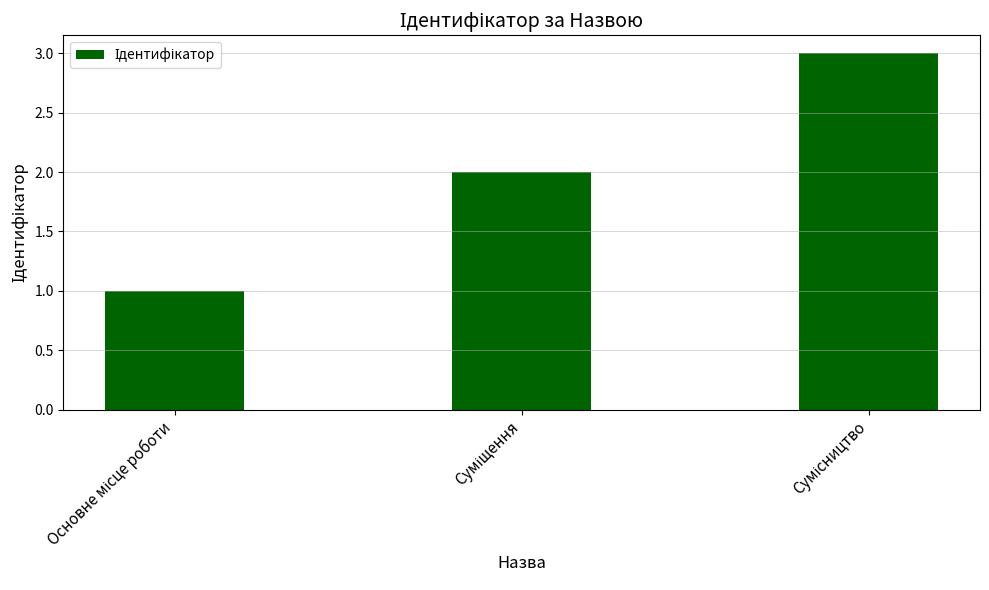

What is the maximum value shown in the chart?

3